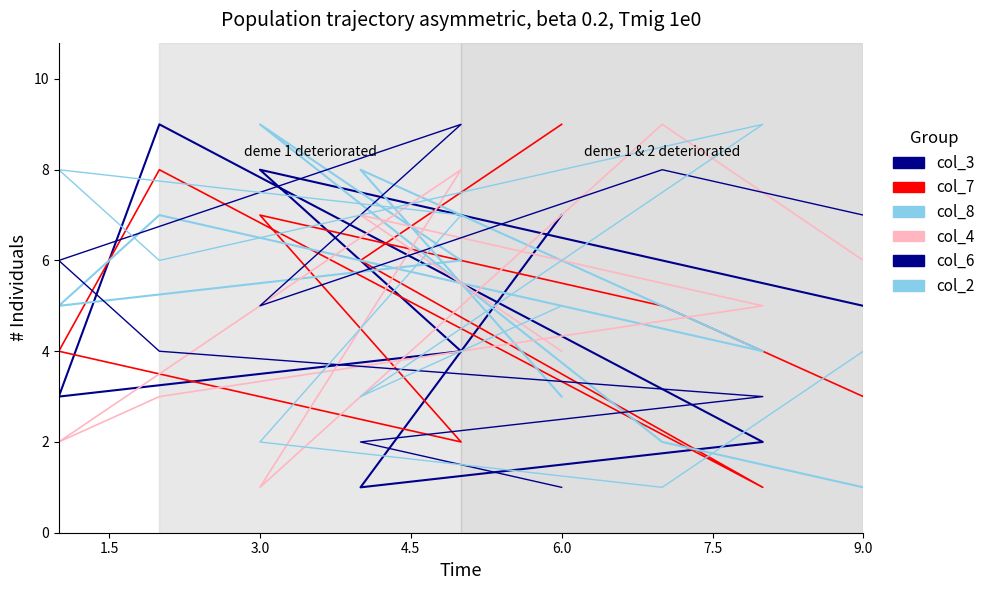

The col_6 series shows 1 at 3.0. True or false?

False